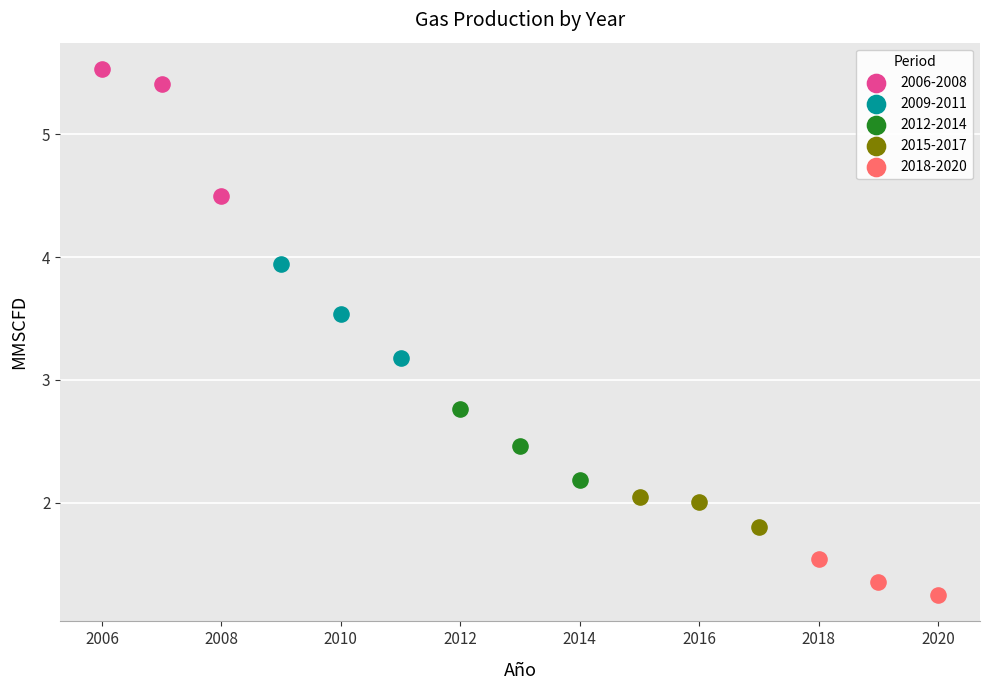

Which series reaches the maximum Y coordinate?

2006-2008